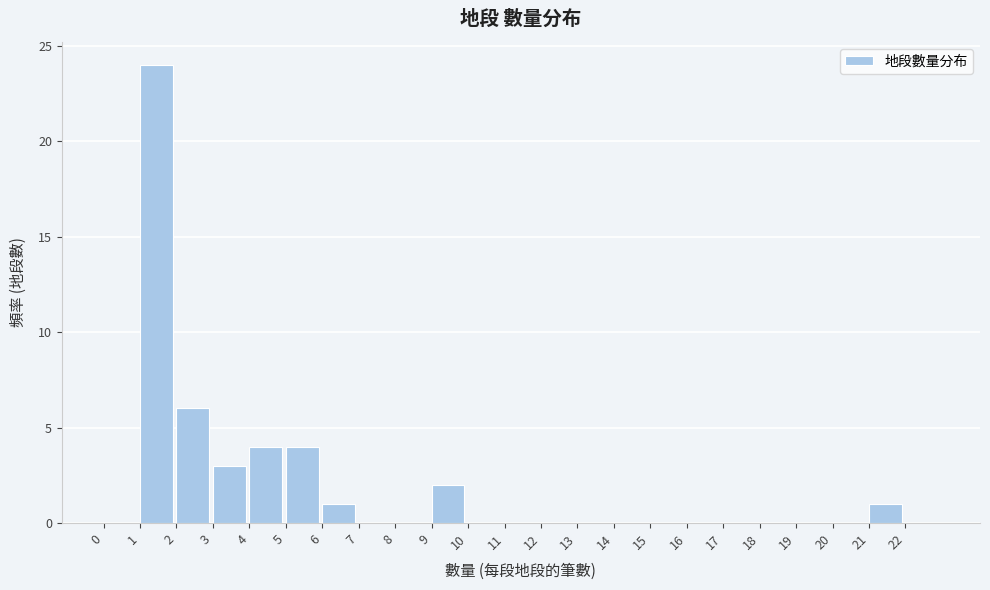

Reading left to right, transcribe this chart: for each bar, give the range it covers on the x-axis and its height. The values are not printed on the chart, so give them approximately, as read against the axis.

0 to 1: 0
1 to 2: 24
2 to 3: 6
3 to 4: 3
4 to 5: 4
5 to 6: 4
6 to 7: 1
7 to 8: 0
8 to 9: 0
9 to 10: 2
10 to 11: 0
11 to 12: 0
12 to 13: 0
13 to 14: 0
14 to 15: 0
15 to 16: 0
16 to 17: 0
17 to 18: 0
18 to 19: 0
19 to 20: 0
20 to 21: 0
21 to 22: 1
22 to 23: 0